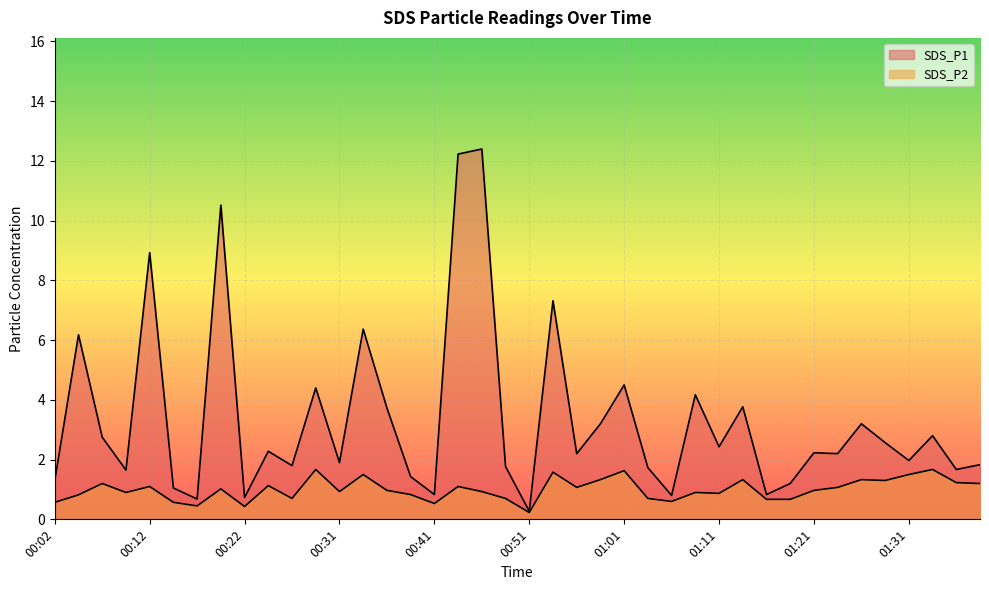

Reading right to left, extract all data points from this chart.

SDS_P1: 01:38=1.8	01:36=1.7	01:33=2.8	01:31=2.0	01:28=2.6	01:26=3.2	01:23=2.2	01:21=2.2	01:18=1.2	01:16=0.8	01:13=3.8	01:11=2.4	01:08=4.2	01:06=0.8	01:03=1.7	01:01=4.5	00:58=3.2	00:56=2.2	00:54=7.3	00:51=0.3	00:49=1.8	00:46=12.4	00:44=12.2	00:41=0.8	00:39=1.4	00:36=3.7	00:34=6.4	00:31=1.9	00:29=4.4	00:26=1.8	00:24=2.3	00:22=0.7	00:19=10.5	00:17=0.7	00:14=1.1	00:12=8.9	00:09=1.6	00:07=2.8	00:04=6.2	00:02=1.3
SDS_P2: 01:38=1.2	01:36=1.2	01:33=1.7	01:31=1.5	01:28=1.3	01:26=1.3	01:23=1.1	01:21=1.0	01:18=0.7	01:16=0.7	01:13=1.3	01:11=0.9	01:08=0.9	01:06=0.6	01:03=0.7	01:01=1.6	00:58=1.3	00:56=1.1	00:54=1.6	00:51=0.2	00:49=0.7	00:46=0.9	00:44=1.1	00:41=0.5	00:39=0.8	00:36=1.0	00:34=1.5	00:31=0.9	00:29=1.7	00:26=0.7	00:24=1.1	00:22=0.4	00:19=1.0	00:17=0.5	00:14=0.6	00:12=1.1	00:09=0.9	00:07=1.2	00:04=0.8	00:02=0.6